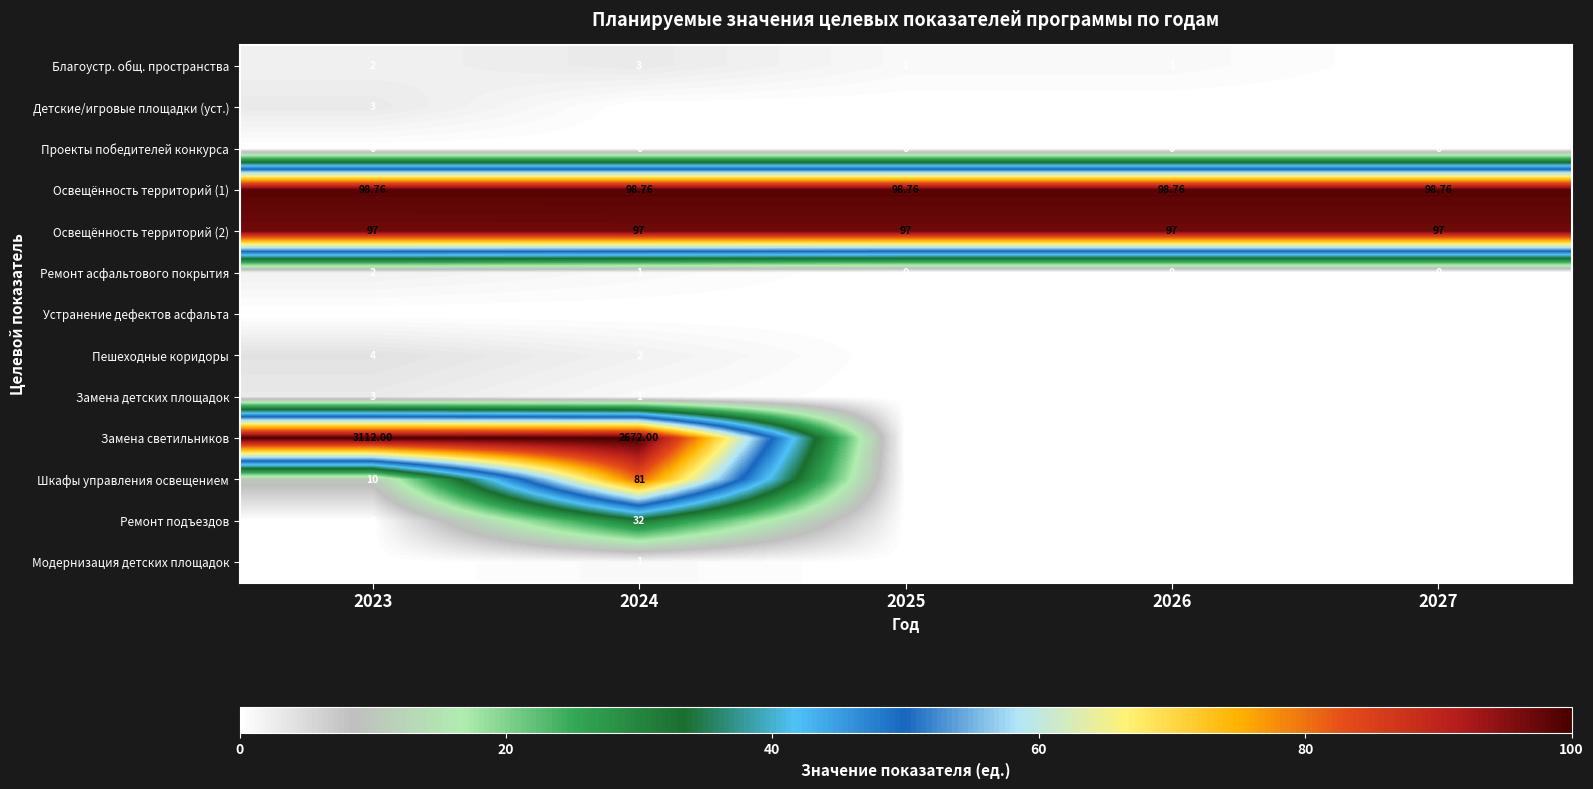

Is the value of Освещённость территорий (1) at 2027 greater than the value of Детские/игровые площадки (уст.) at 2027?

Yes